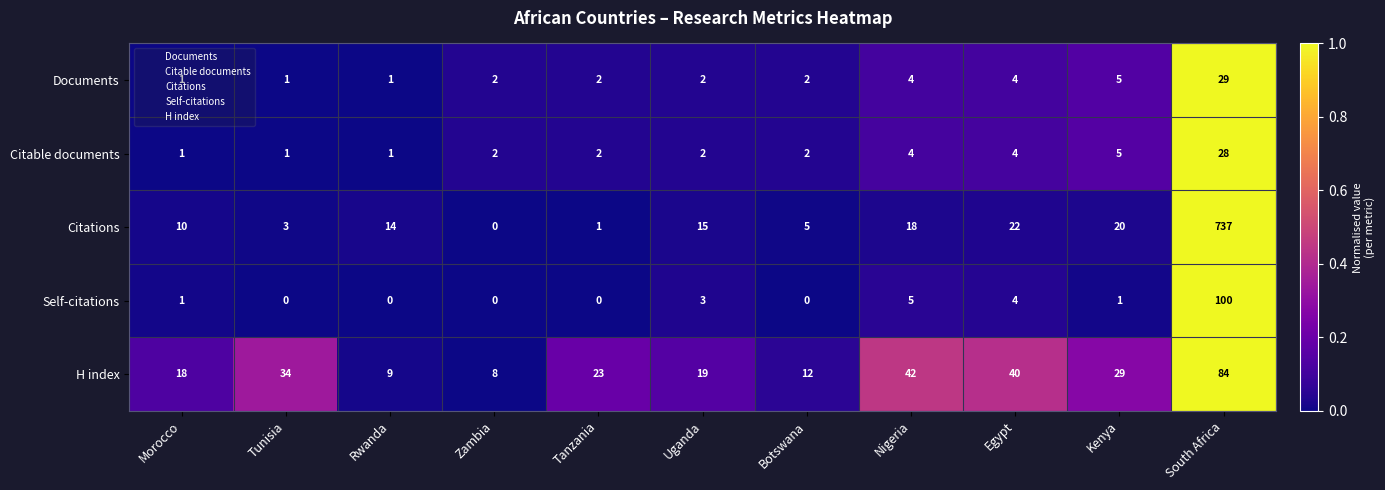

Rank the series by their maximum value, from highest to lowest.

Citations, Self-citations, H index, Documents, Citable documents